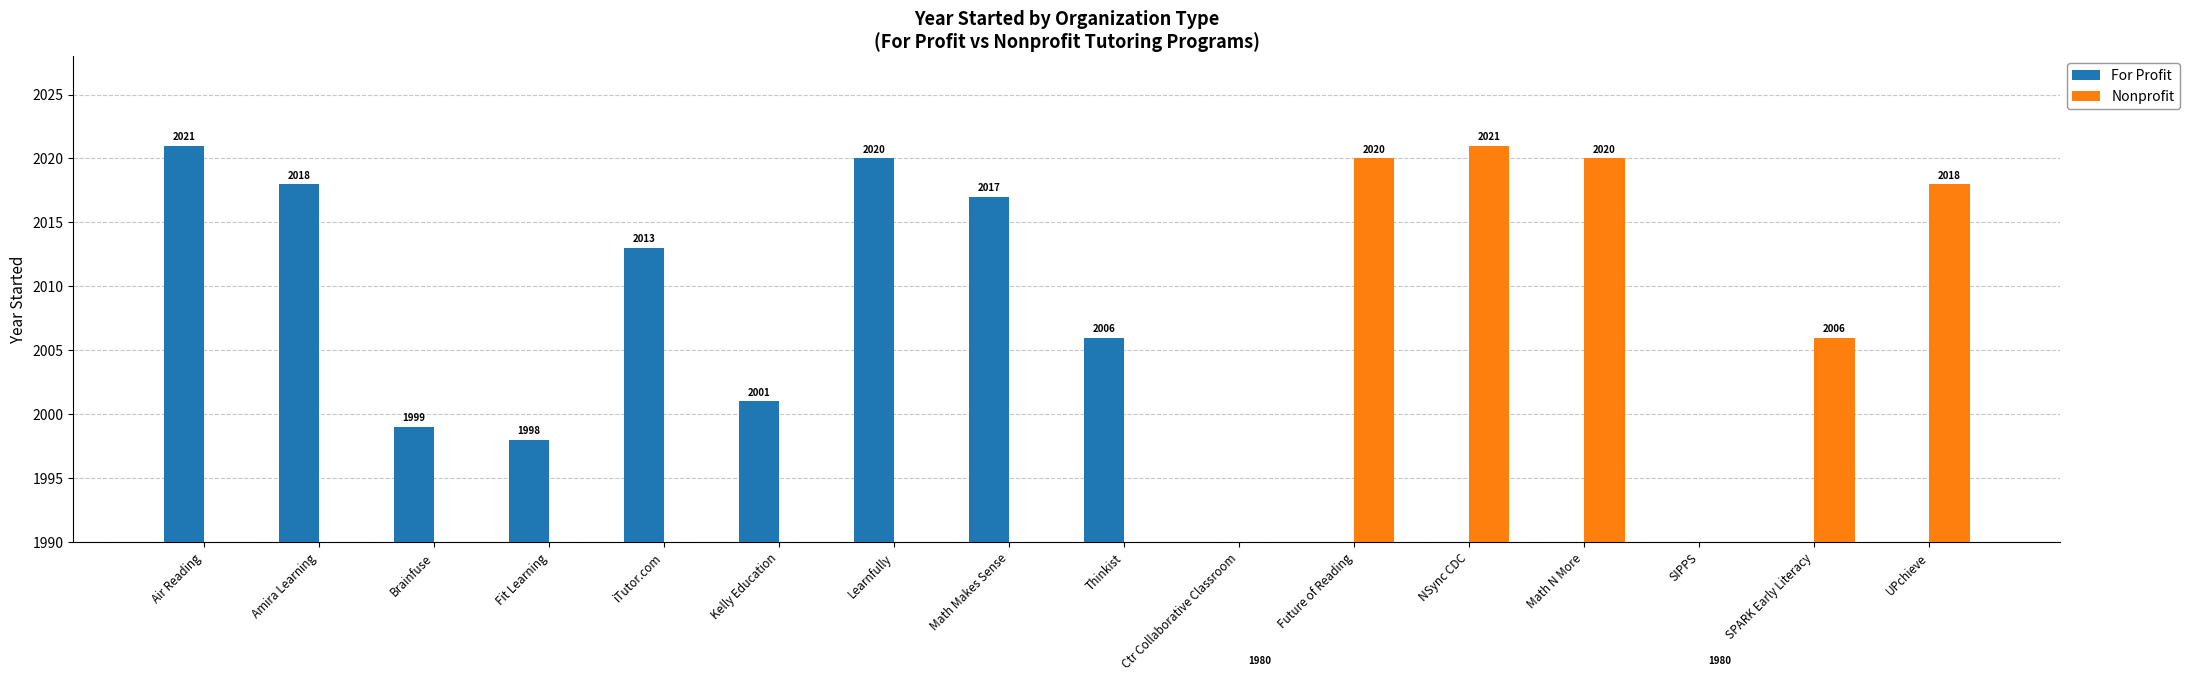

Reading right to left, what are all the values shown in this chart?

For Profit: UPchieve=0	SPARK Early Literacy=0	SIPPS=0	Math N More=0	NSync CDC=0	Future of Reading=0	Ctr Collaborative Classroom=0	Thinkist=2006	Math Makes Sense=2017	Learnfully=2020	Kelly Education=2001	iTutor.com=2013	Fit Learning=1998	Brainfuse=1999	Amira Learning=2018	Air Reading=2021
Nonprofit: UPchieve=2018	SPARK Early Literacy=2006	SIPPS=1980	Math N More=2020	NSync CDC=2021	Future of Reading=2020	Ctr Collaborative Classroom=1980	Thinkist=0	Math Makes Sense=0	Learnfully=0	Kelly Education=0	iTutor.com=0	Fit Learning=0	Brainfuse=0	Amira Learning=0	Air Reading=0